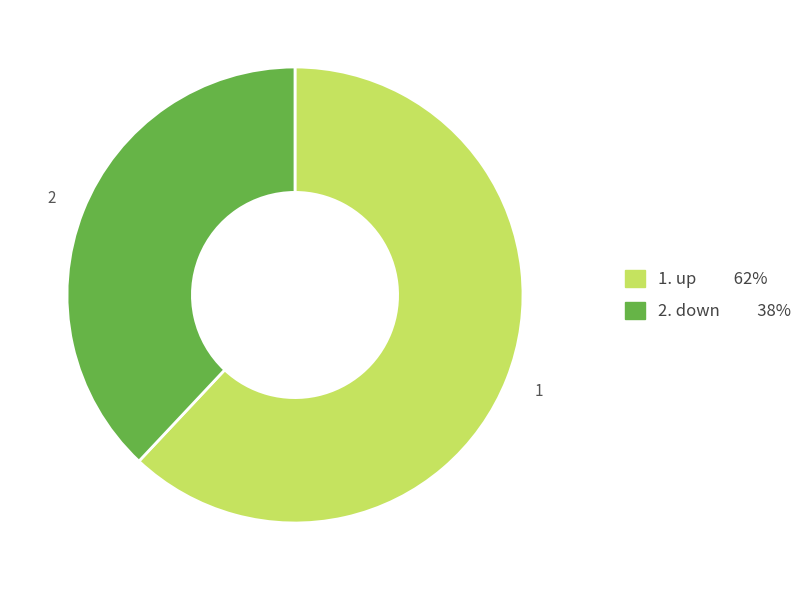

Does any single category account for the majority?

Yes